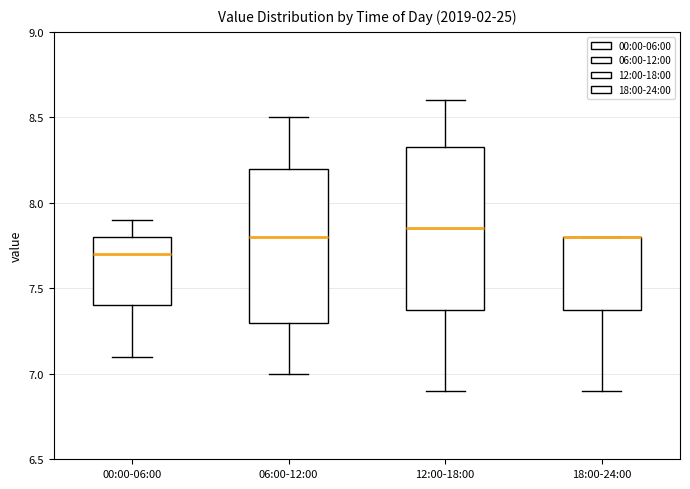

Reading left to right, transcribe this box plot: for each box, give where its median line is, the range the box spans, and where its two whiskers end, as read against the y-axis. The values are not printed on the chart, so give them approximately, as read against the axis.

00:00-06:00: median 7.70, box 7.40 to 7.80, whiskers 7.10 to 7.90
06:00-12:00: median 7.80, box 7.30 to 8.20, whiskers 7.00 to 8.50
12:00-18:00: median 7.85, box 7.40 to 8.35, whiskers 6.90 to 8.60
18:00-24:00: median 7.80 (drawn on the box's upper edge), box 7.40 to 7.80, whiskers 6.90 to 7.80